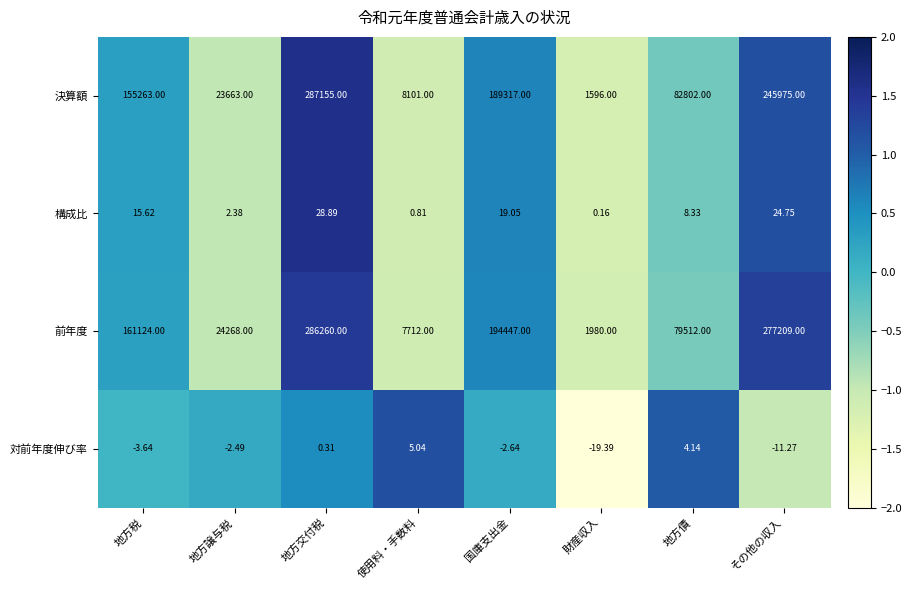

What is the spread (max minus min) of values at 国庫支出金?

194449.6